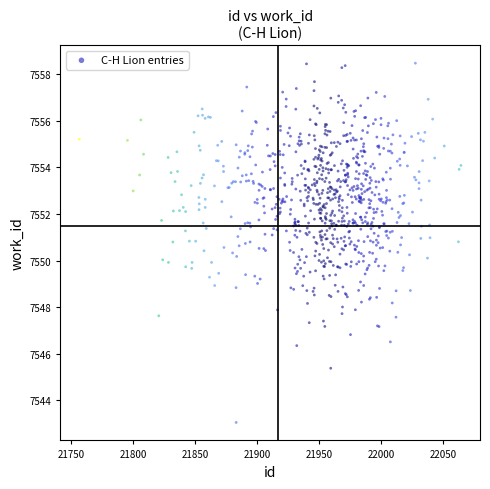

What is the range of Y values (max minus min)?

15.4